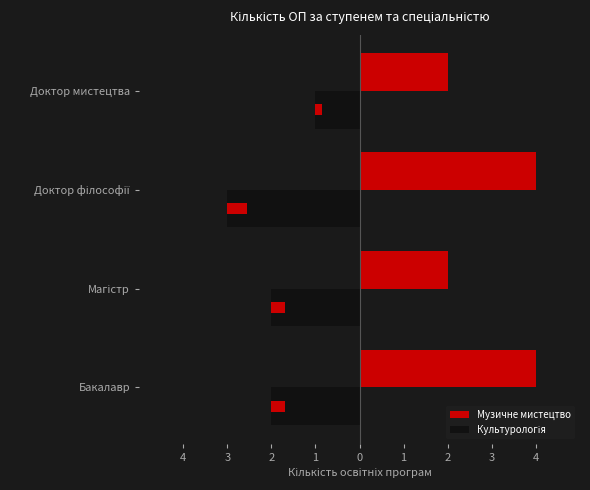

What is the difference between the highest and lowest values at 2?

7